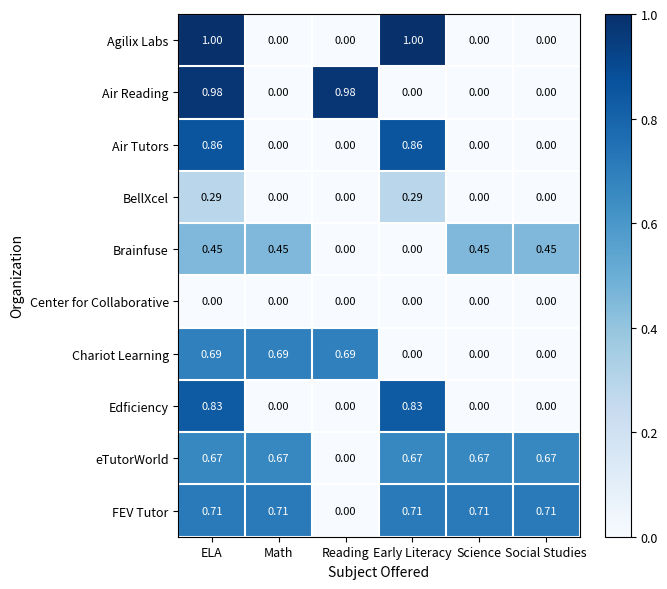

Which series has the widest spread of values?

Agilix Labs